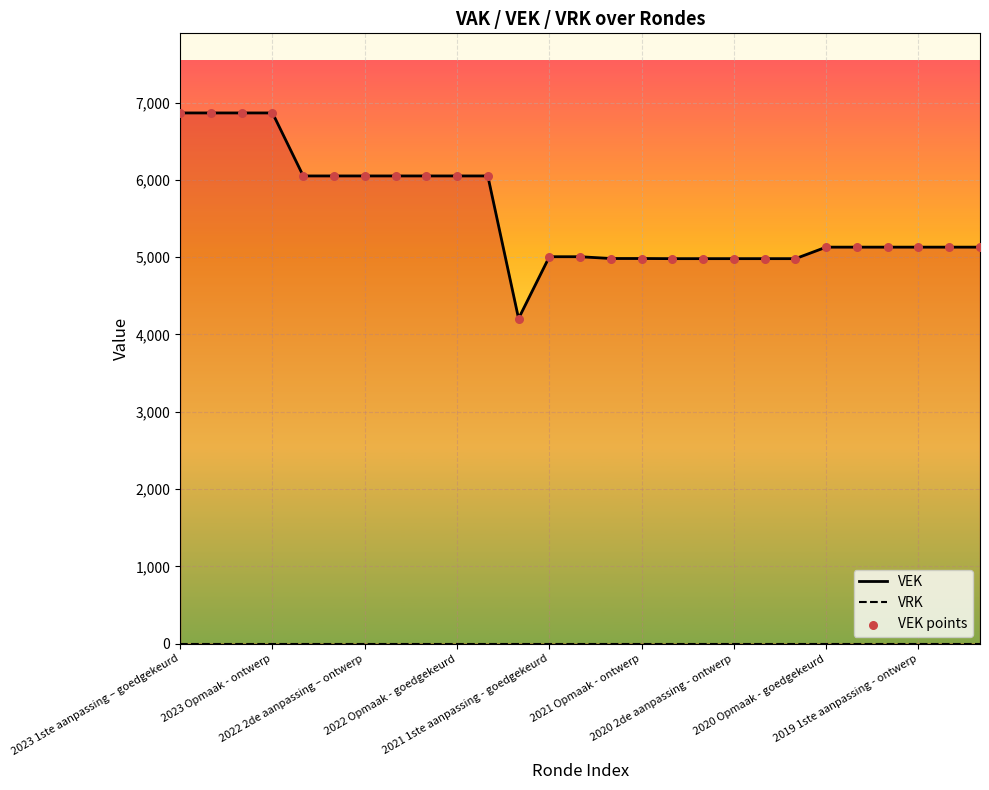

What is the total value across all series at 2020 Opmaak - goedgekeurd?

10260